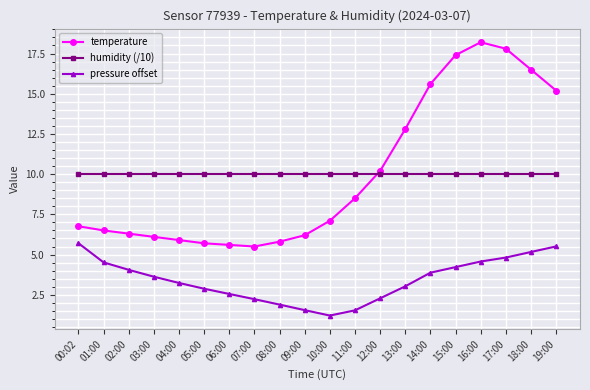

True or false: pressure offset and temperature intersect in this chart.

False